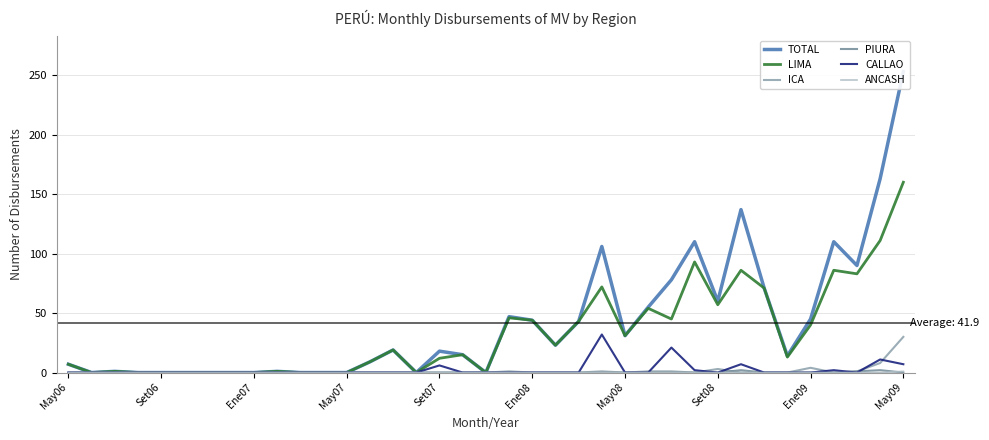

In PIURA, how many points are higher than both neighbors (excluding endpoints)?

2